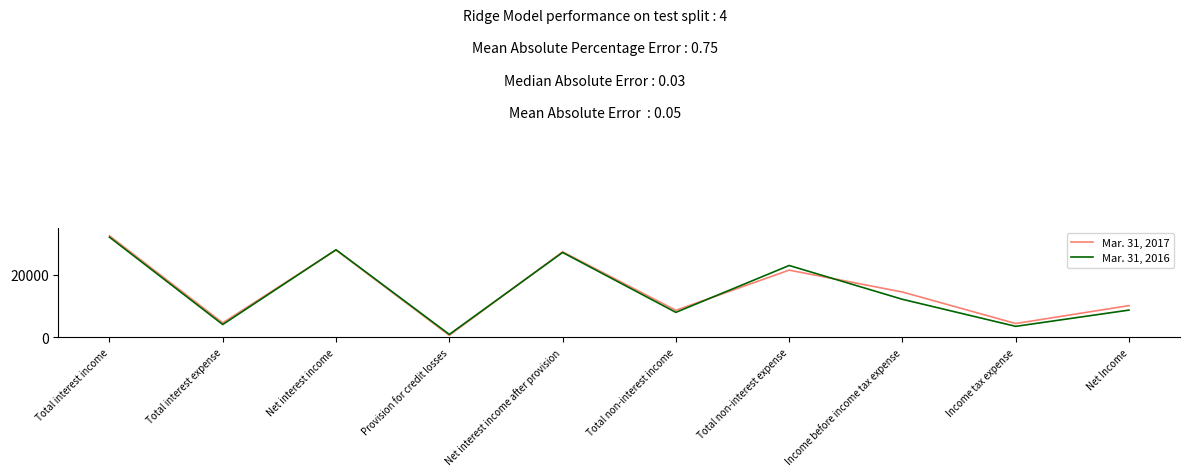

Is the value of Mar. 31, 2016 at Net interest income after provision greater than the value of Mar. 31, 2017 at Total non-interest income?

Yes